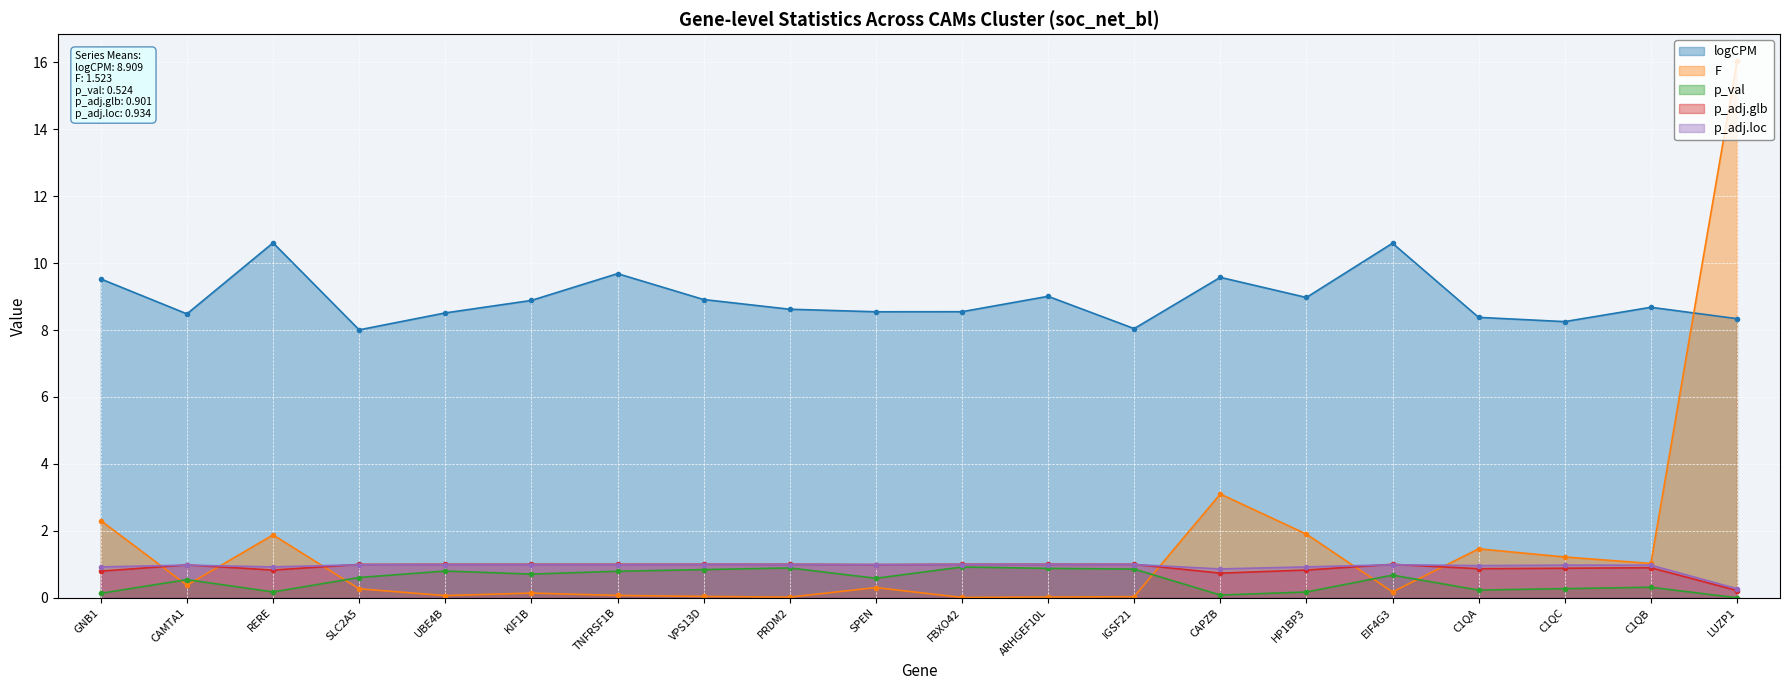

Count the number of data series in this chart.

5